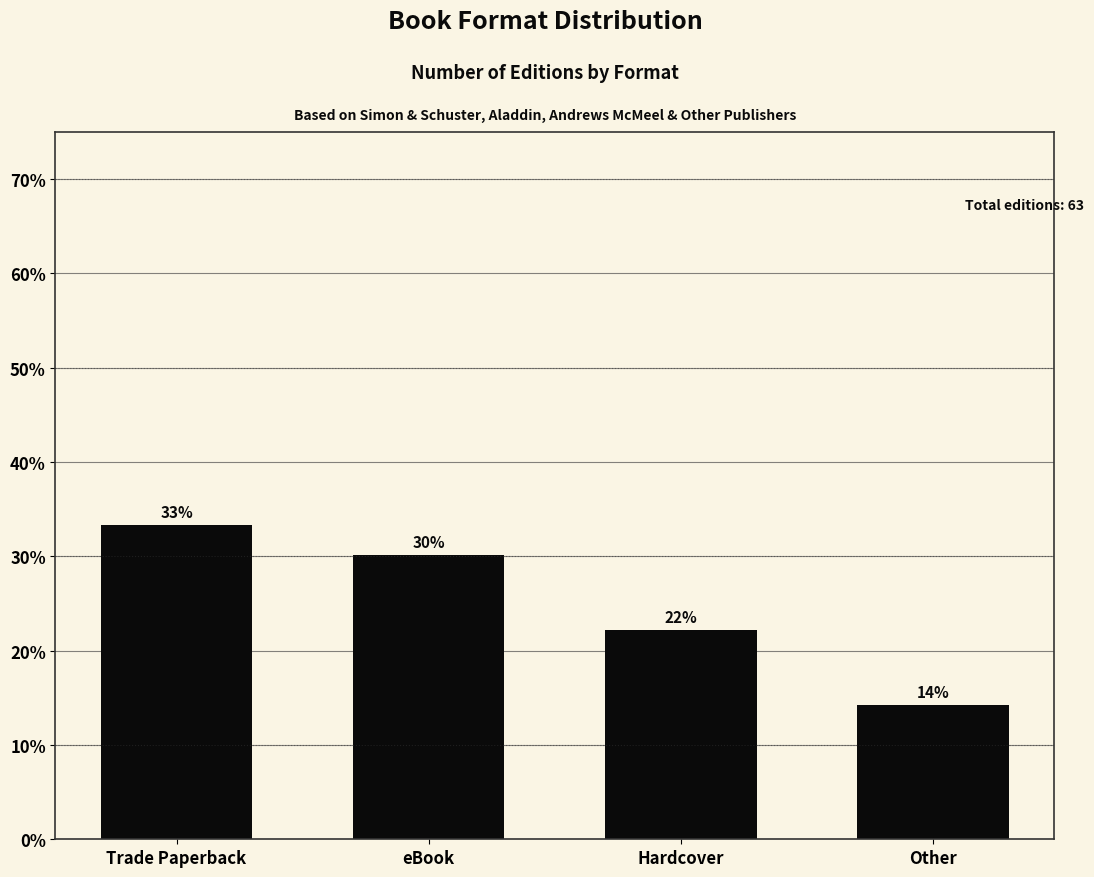

What is the approximate value at Hardcover?

22.2